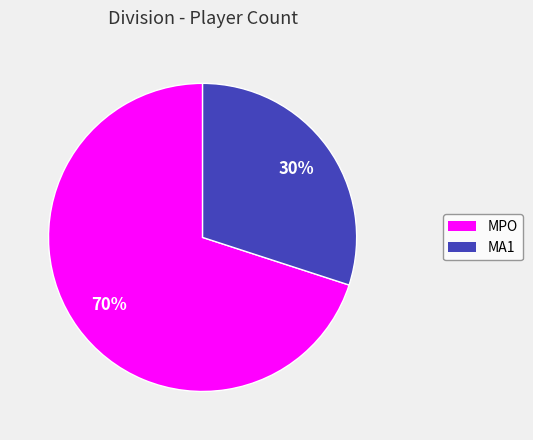

Count the number of slices in the pie.

2